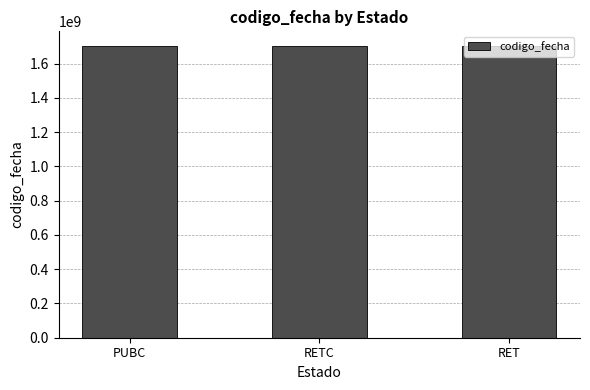

Approximately how many times larger is the value at RET compared to RETC?

1.0